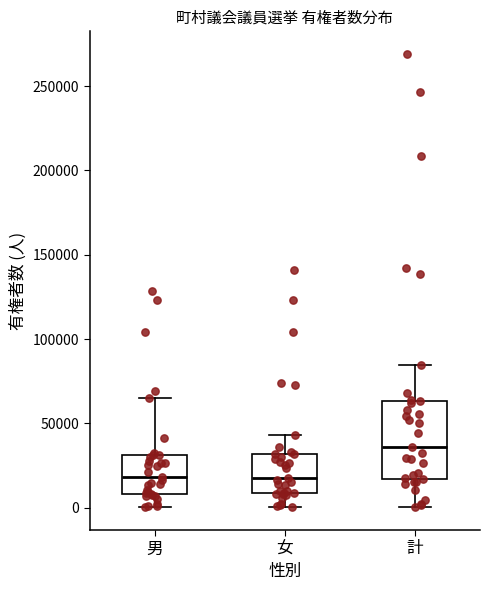

Where does the lower whisker of the box for 女 end on the y-axis? The values are not printed on the chart, so give them approximately, as read against the axis.

0